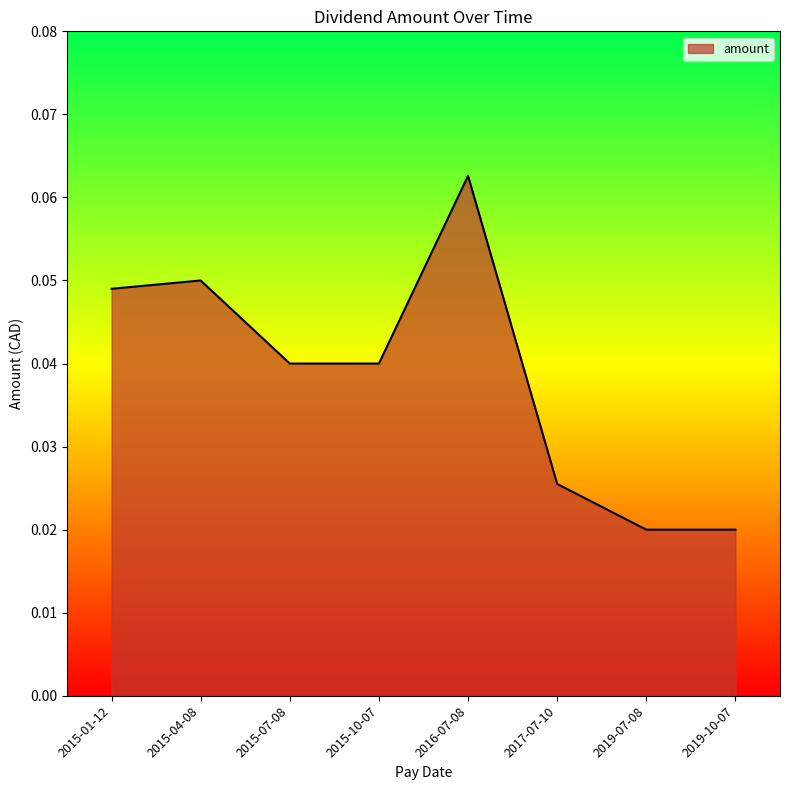

Does the chart have visible grid lines?

No